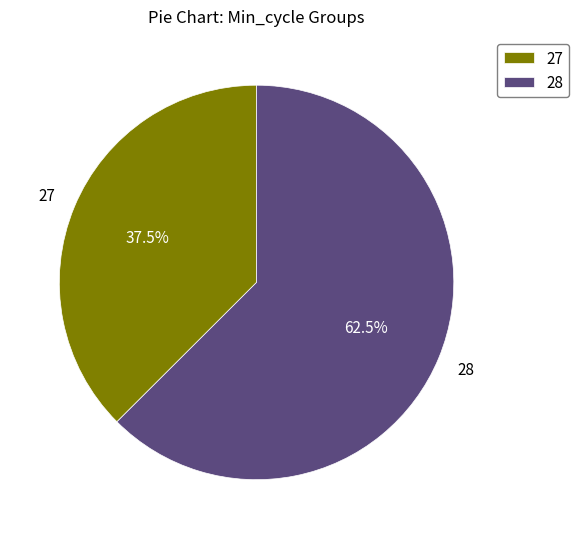

Which has a higher value, 28 or 27?

28